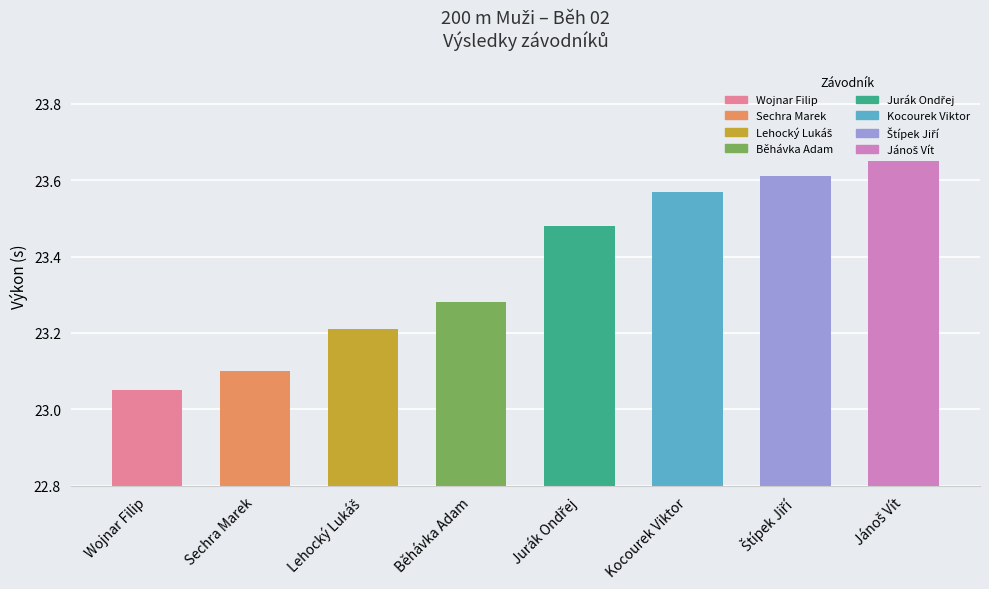

Rank the categories by value from lowest to highest.

Wojnar Filip, Sechra Marek, Lehocký Lukáš, Běhávka Adam, Jurák Ondřej, Kocourek Viktor, Štípek Jiří, Jánoš Vít